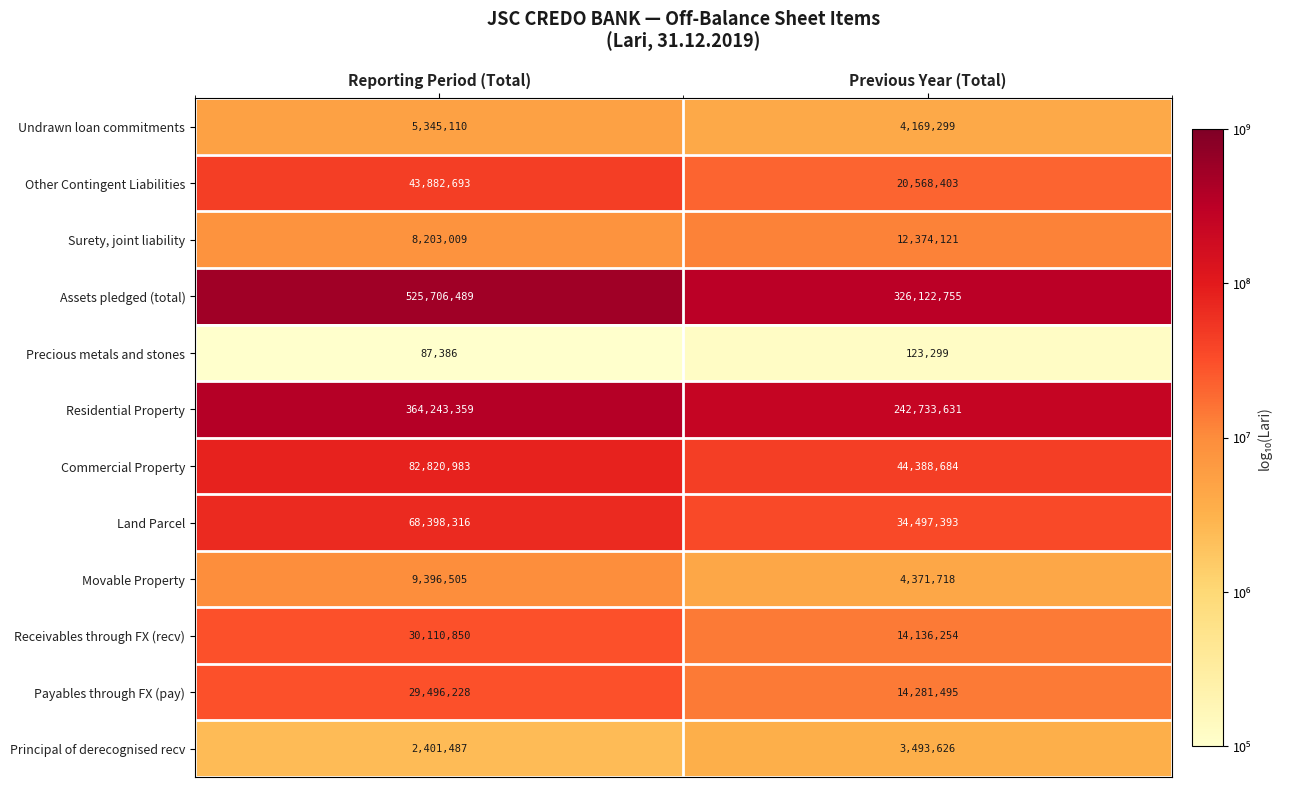

Which series has the widest spread of values?

Assets pledged (total)